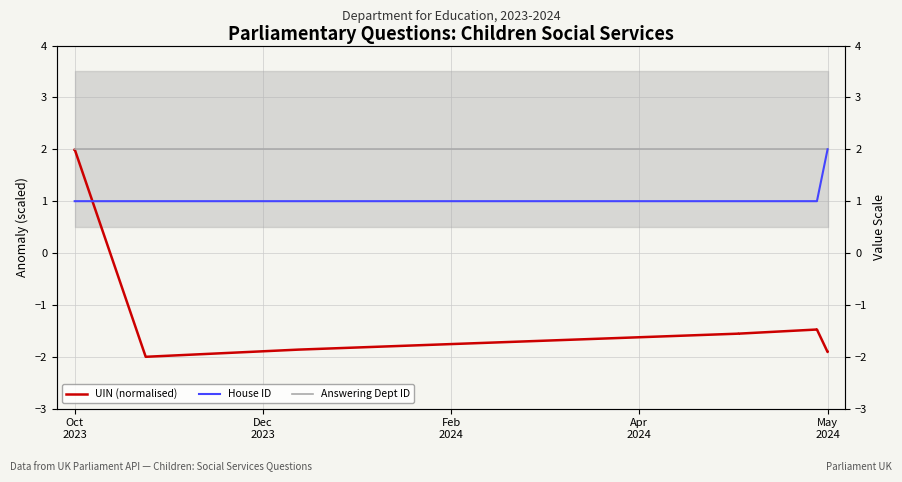

What is the minimum value shown in the chart?

-2.0